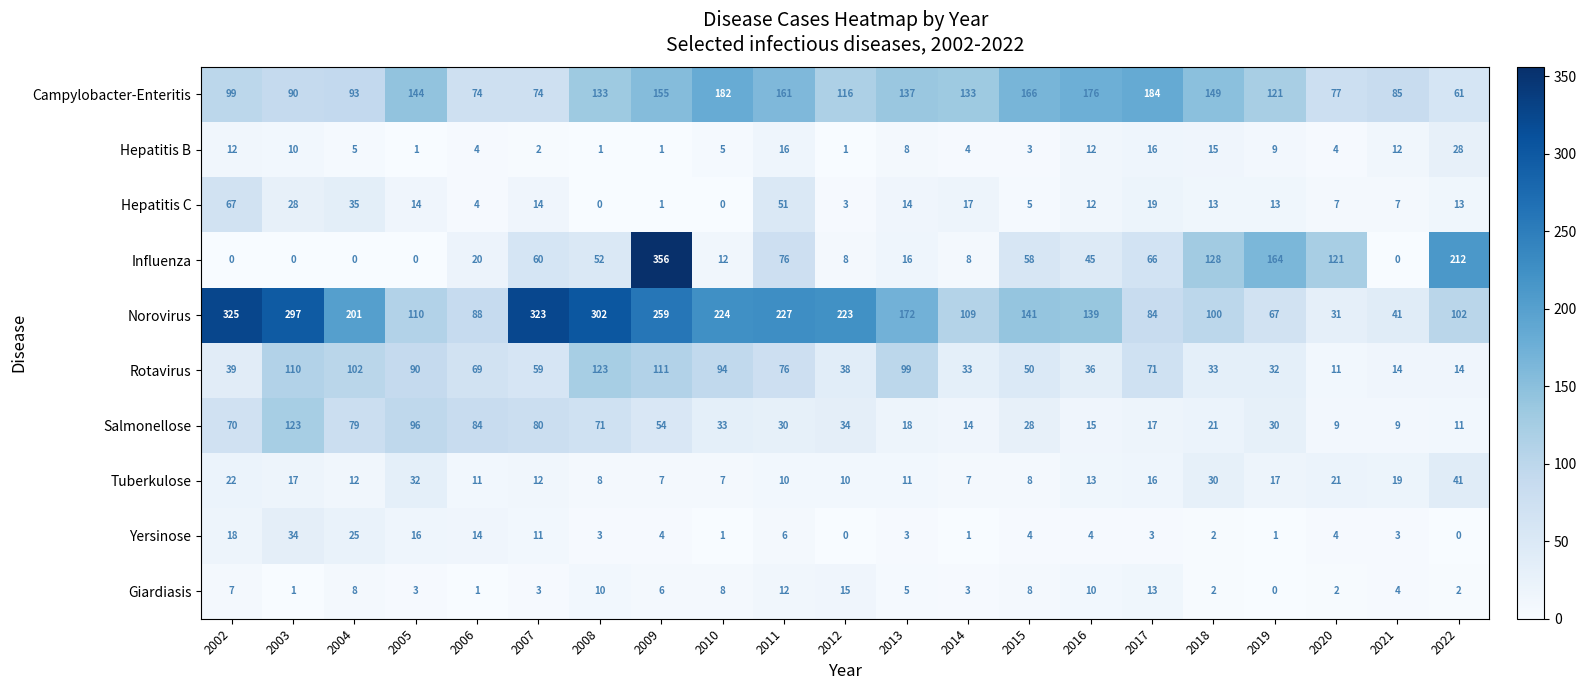

What is the approximate value of Salmonellose at 2016?

15